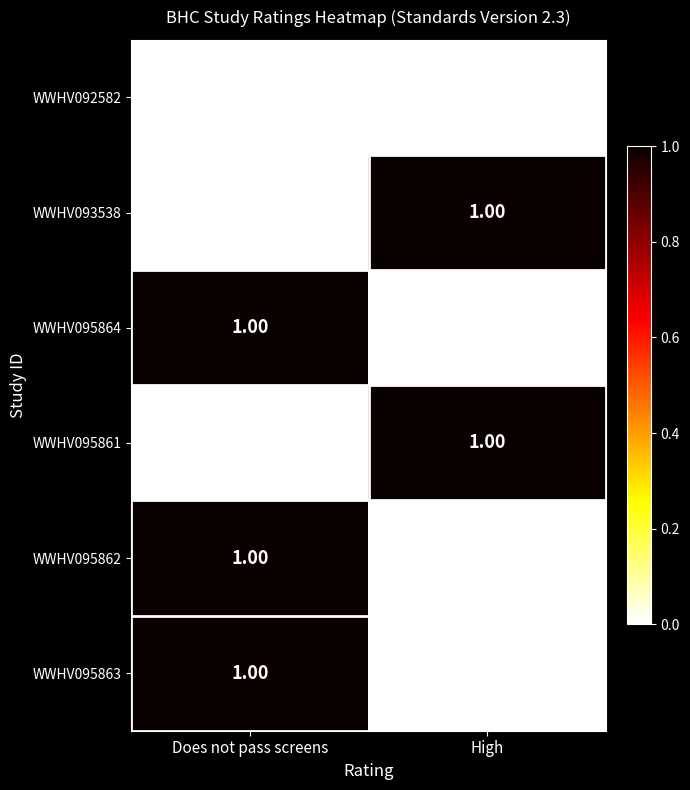

At which category is the sum across all series the highest?

Does not pass screens